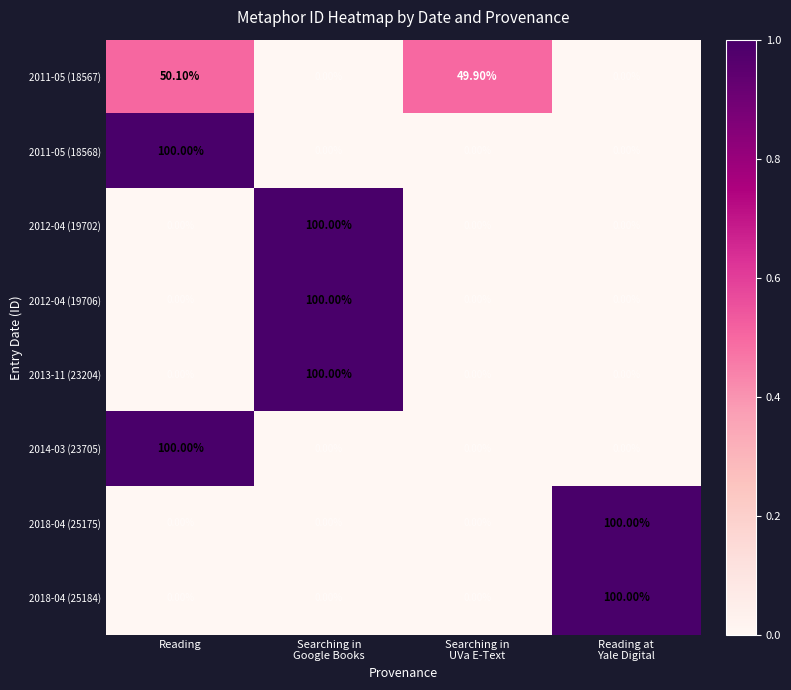

At how many categories does at least one series exceed 0?

4